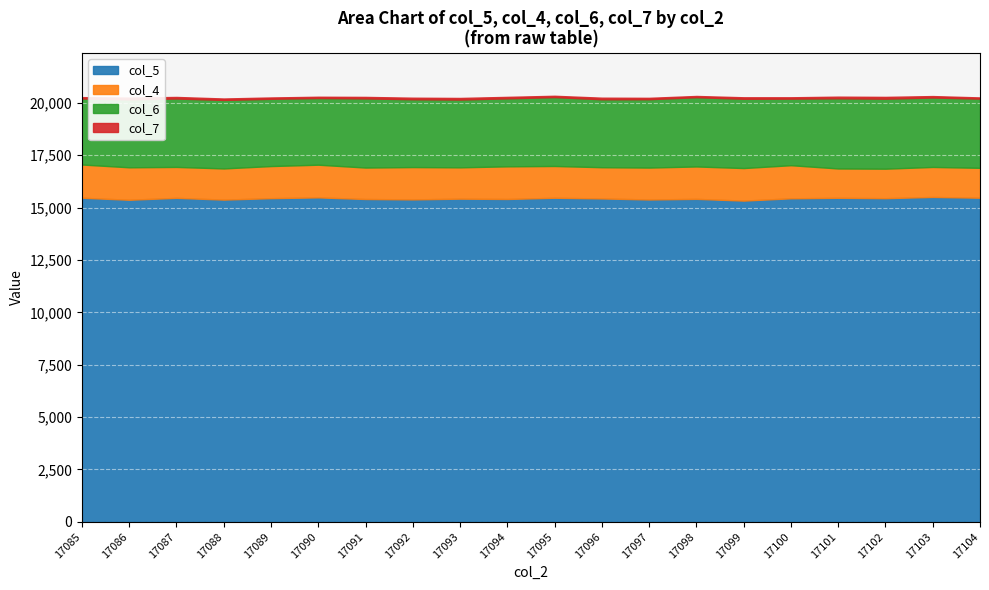

What is the difference between the maximum and second lowest values in the col_6 series?

172